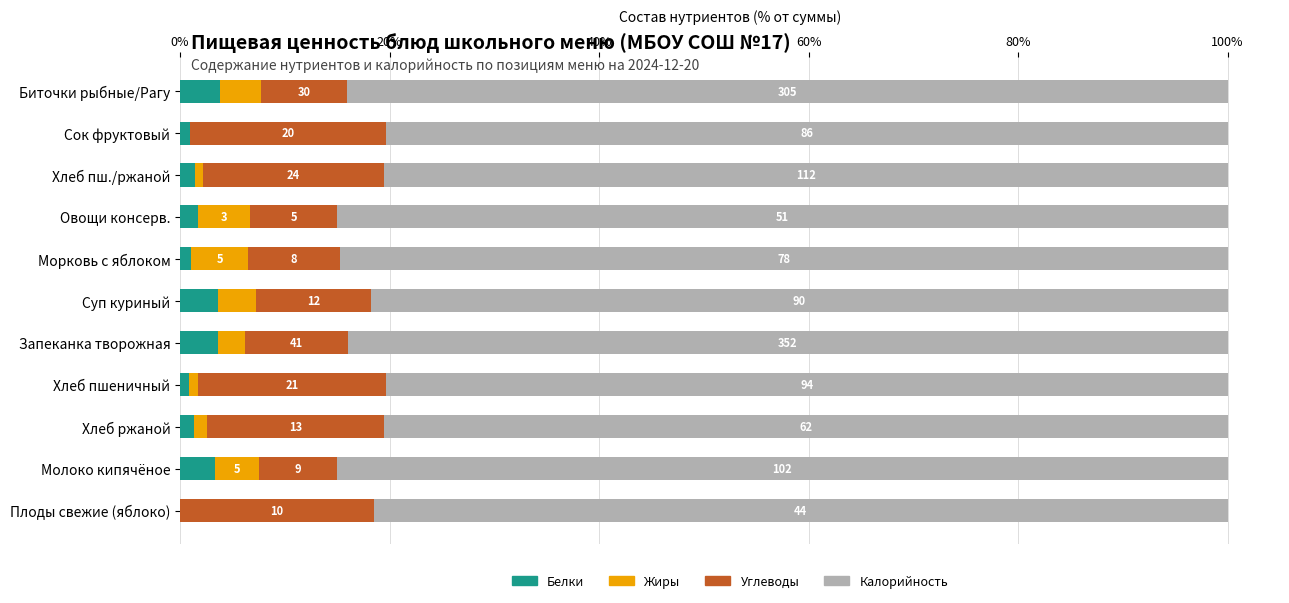

What are all the series names shown in the legend?

Белки, Жиры, Углеводы, Калорийность